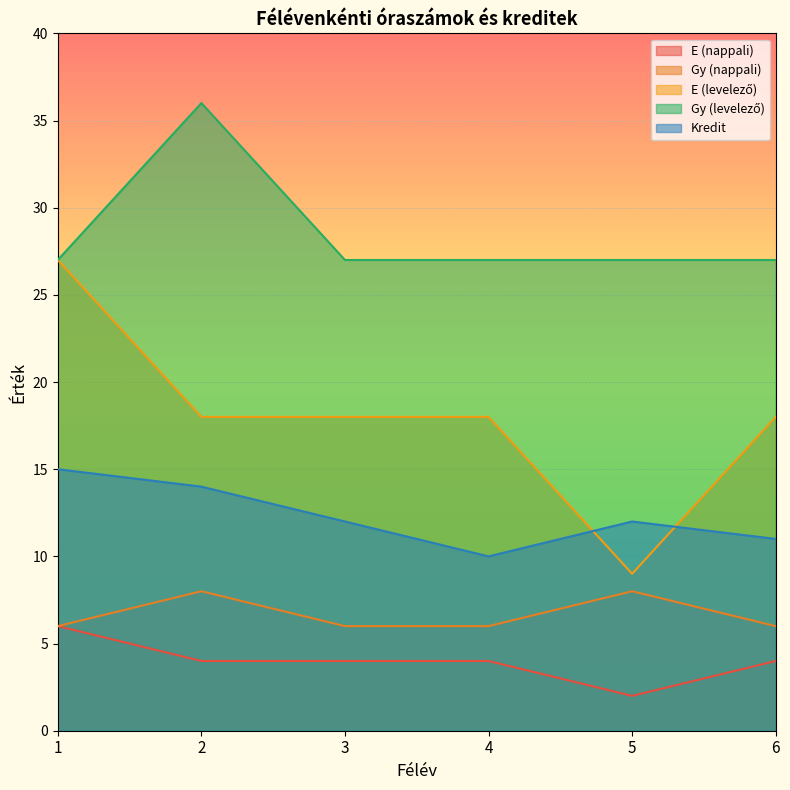

Which series has the widest spread of values?

E (levelező)